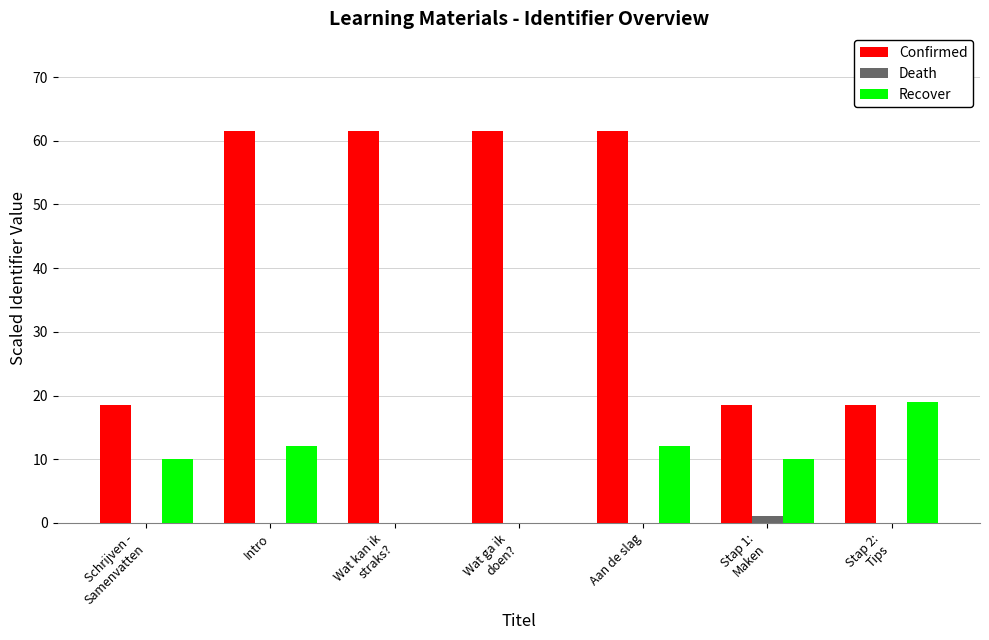

Reading left to right, what are all the values shown in this chart?

Confirmed: 18.5	61.5	61.5	61.5	61.5	18.5	18.5
Death: 0.0	0.0	0.0	0.0	0.0	1.0	0.0
Recover: 10.0	12.0	0.0	0.0	12.0	10.0	19.0